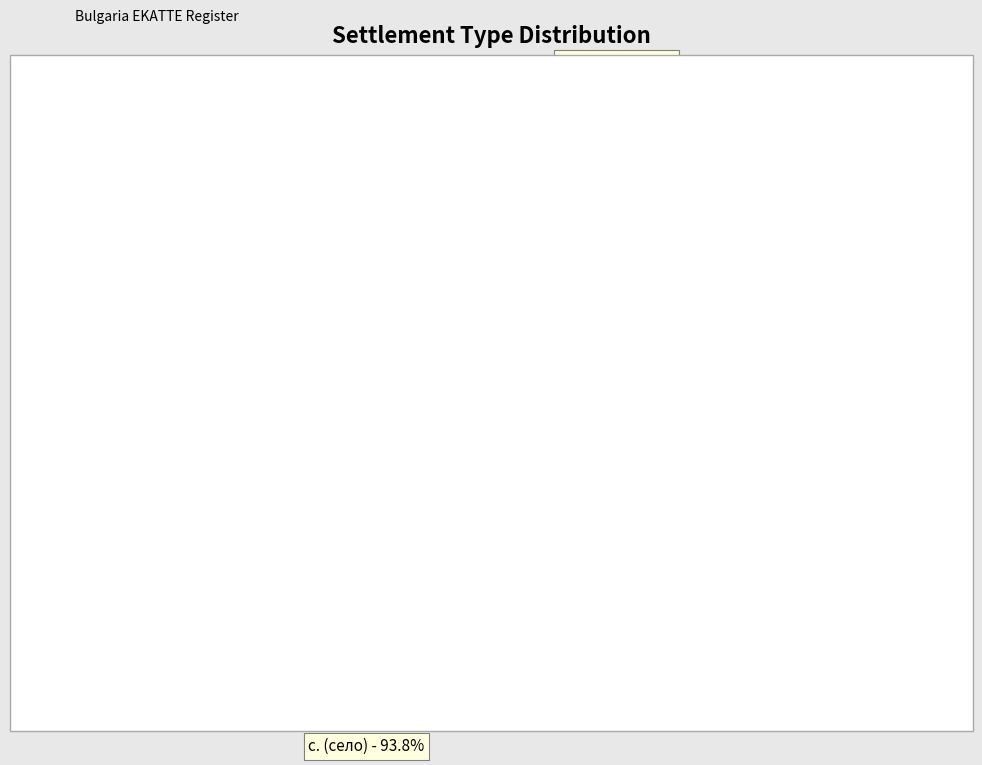

Does any single category account for the majority?

Yes